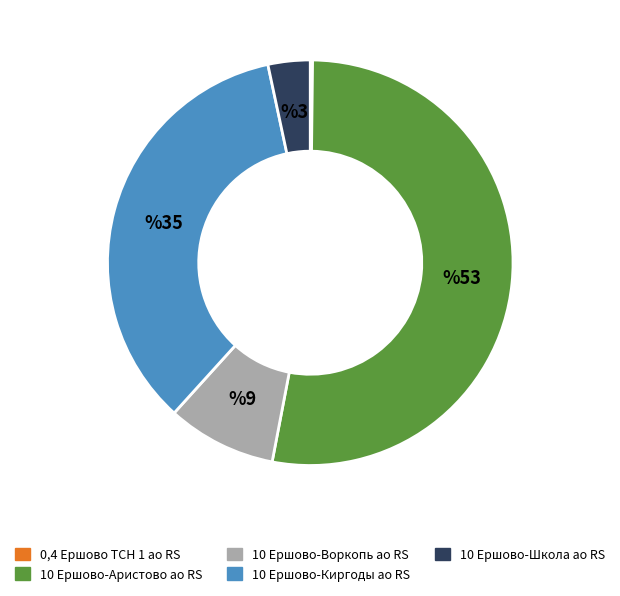

Is it true that 10 Ершово-Школа ао RS is 3% of the pie?

True